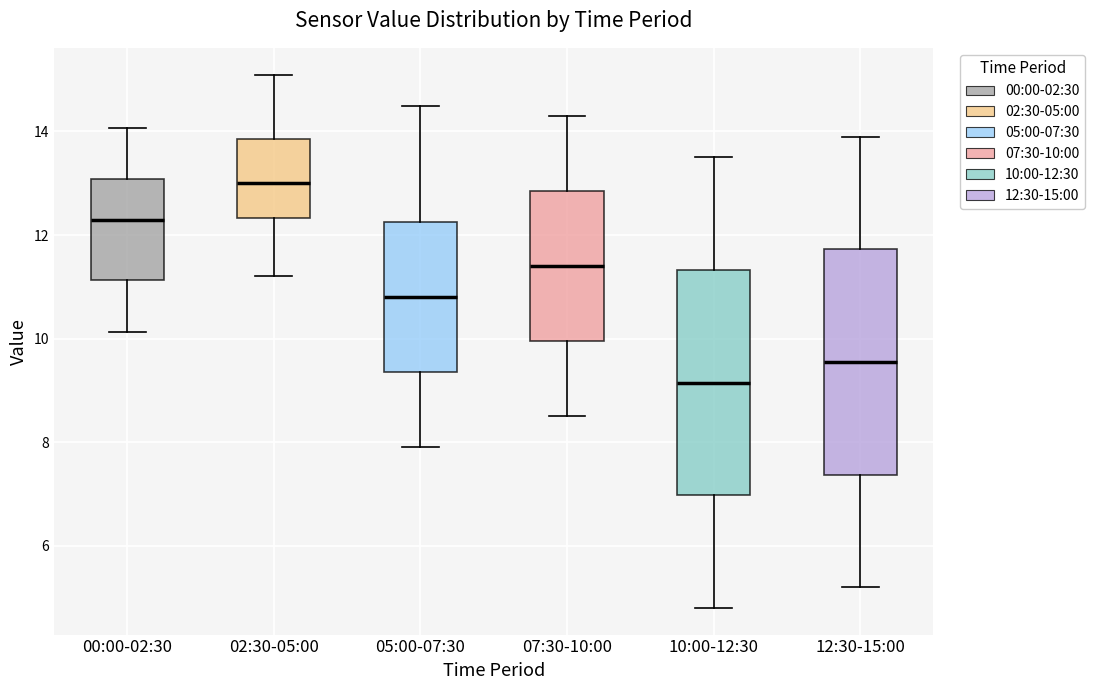

Reading left to right, read every box against the y-axis: the position of its median line, the range the box covers, and the ends of its whiskers. The values are not printed on the chart, so give them approximately, as read against the axis.

00:00-02:30: median 12.4, box 11.2 to 13.0, whiskers 10.2 to 14.0
02:30-05:00: median 13.0, box 12.4 to 13.8, whiskers 11.2 to 15.2
05:00-07:30: median 10.8, box 9.4 to 12.2, whiskers 8.0 to 14.6
07:30-10:00: median 11.4, box 10.0 to 12.8, whiskers 8.6 to 14.4
10:00-12:30: median 9.2, box 7.0 to 11.4, whiskers 4.8 to 13.6
12:30-15:00: median 9.6, box 7.4 to 11.8, whiskers 5.2 to 14.0